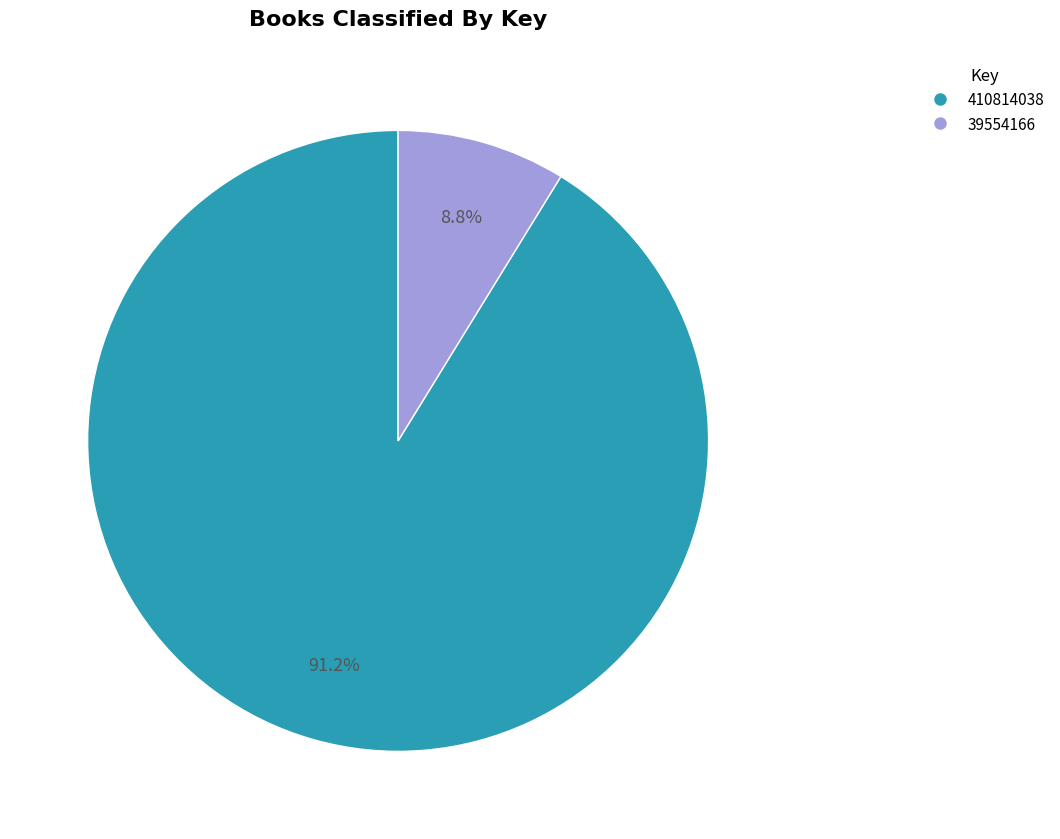

Do 39554166 and 410814038 together represent more than half of the pie?

Yes